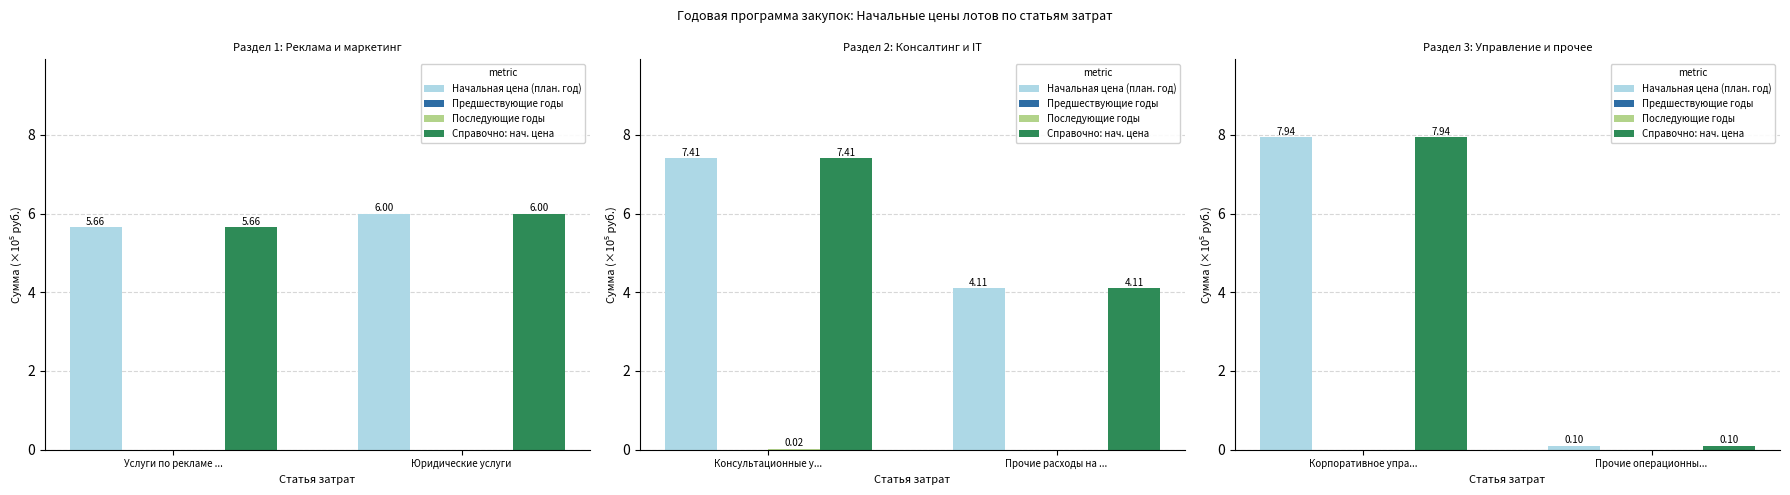

True or false: Начальная цена (план. год) has a value of 12.4 at Корпоративное упра....

False